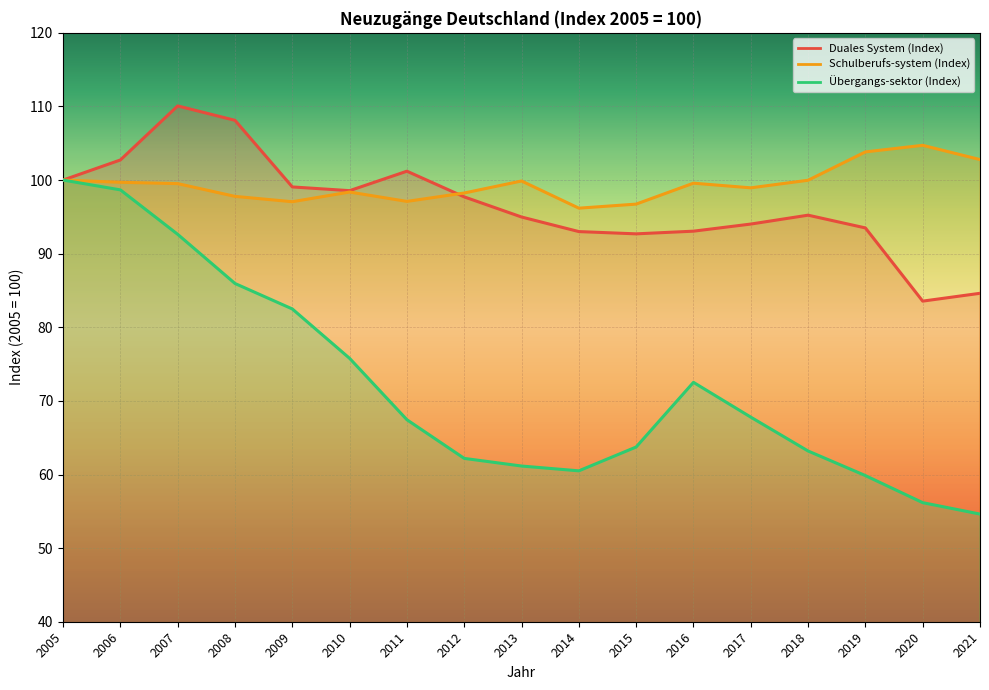

What is the difference between the highest and lowest values at 2008?

22.2